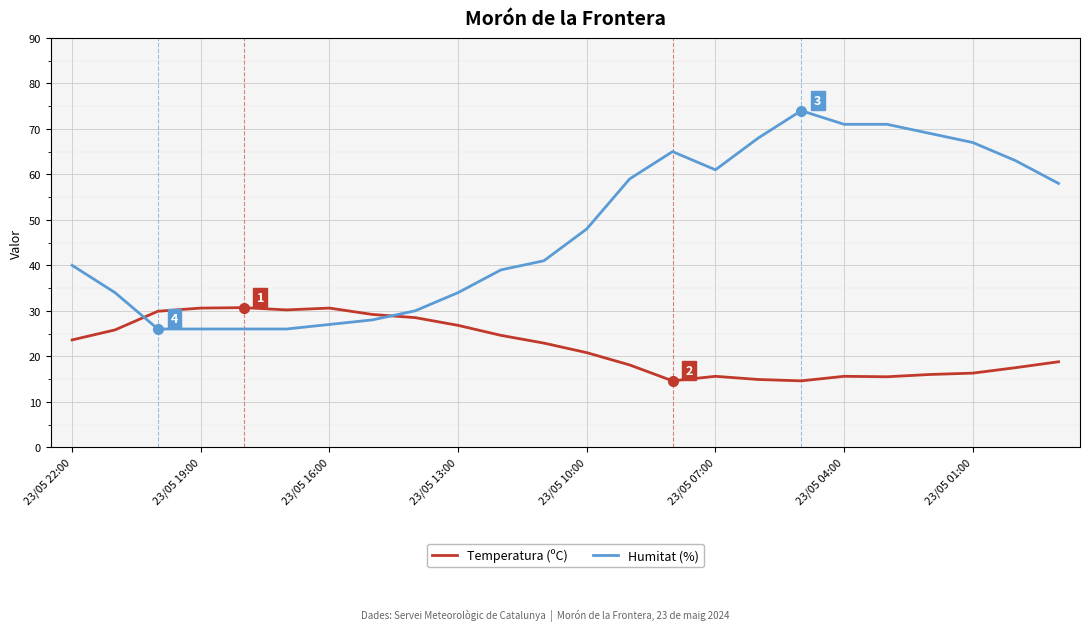

Which series has the largest range (max minus min)?

Humitat (%)